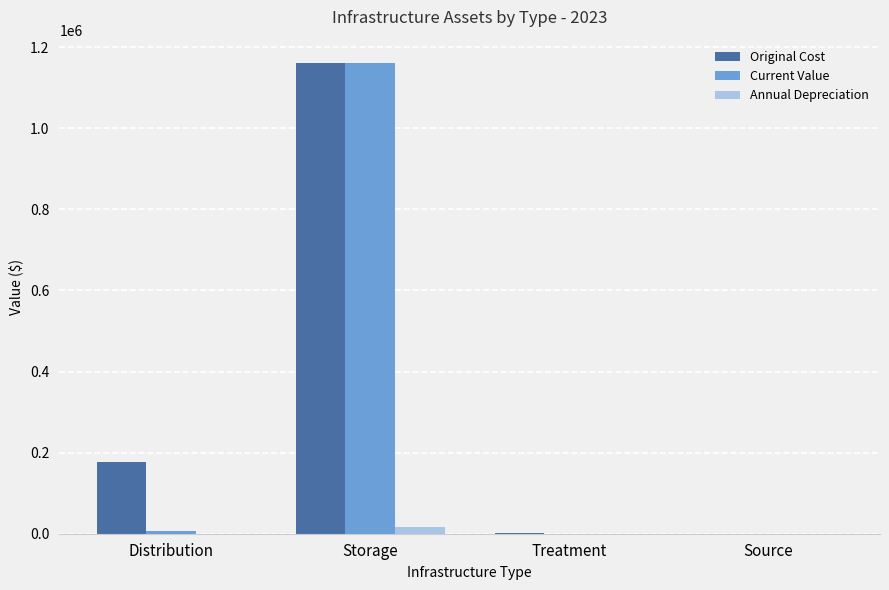

What is the total value across all series at Storage?

2337377.1